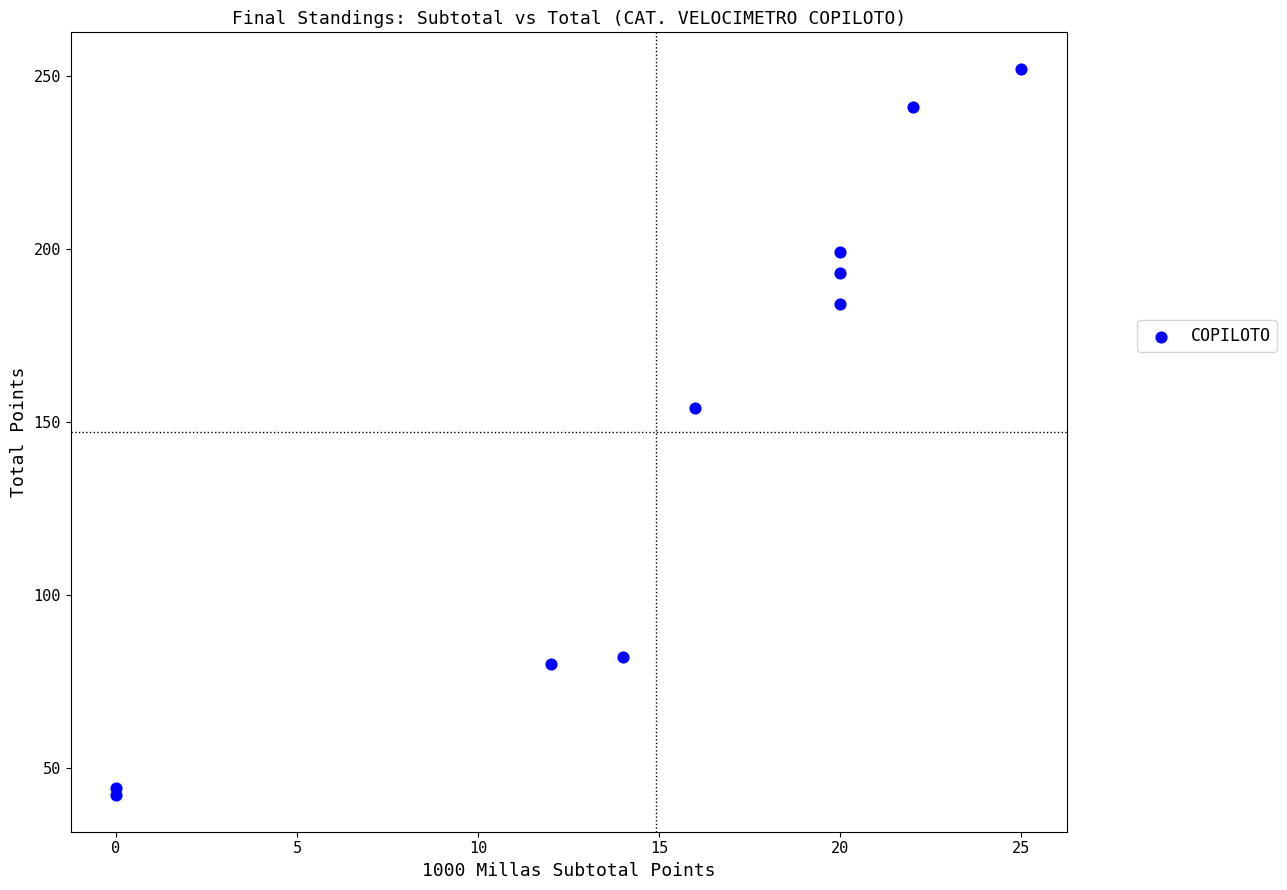

What Y value in the scatter plot is closest to 147?

154